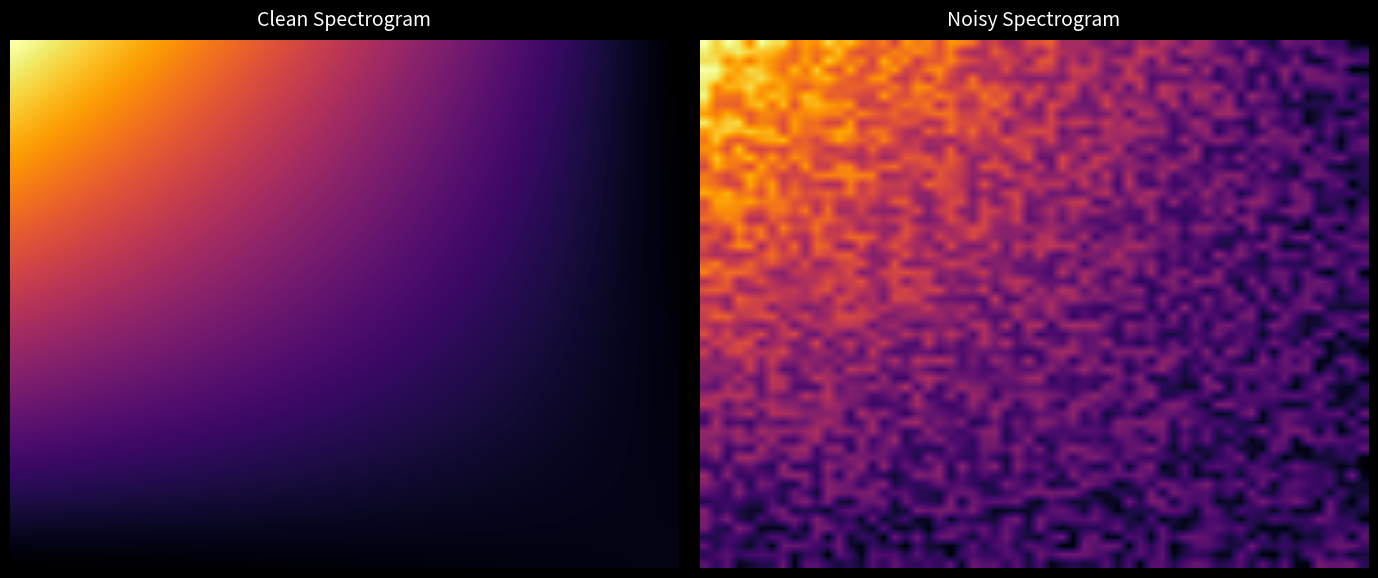

How many series are shown in this chart?

2